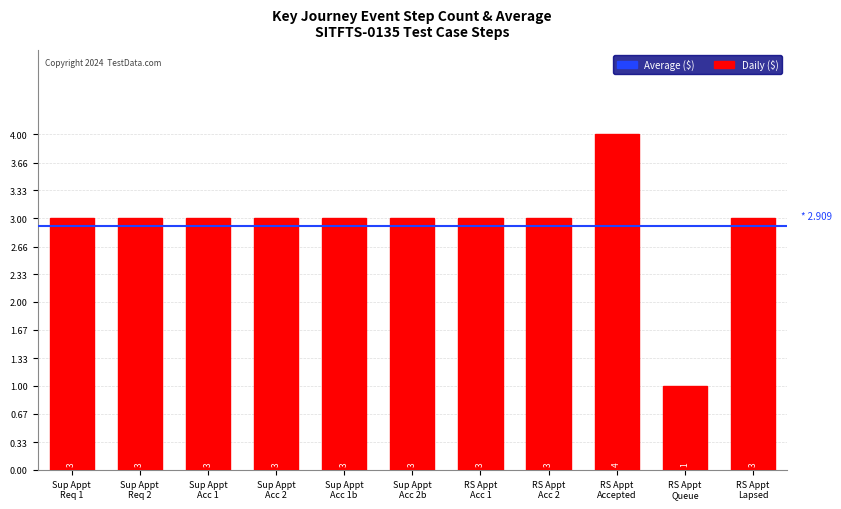

What is the value of the 1st bar from the left?

3